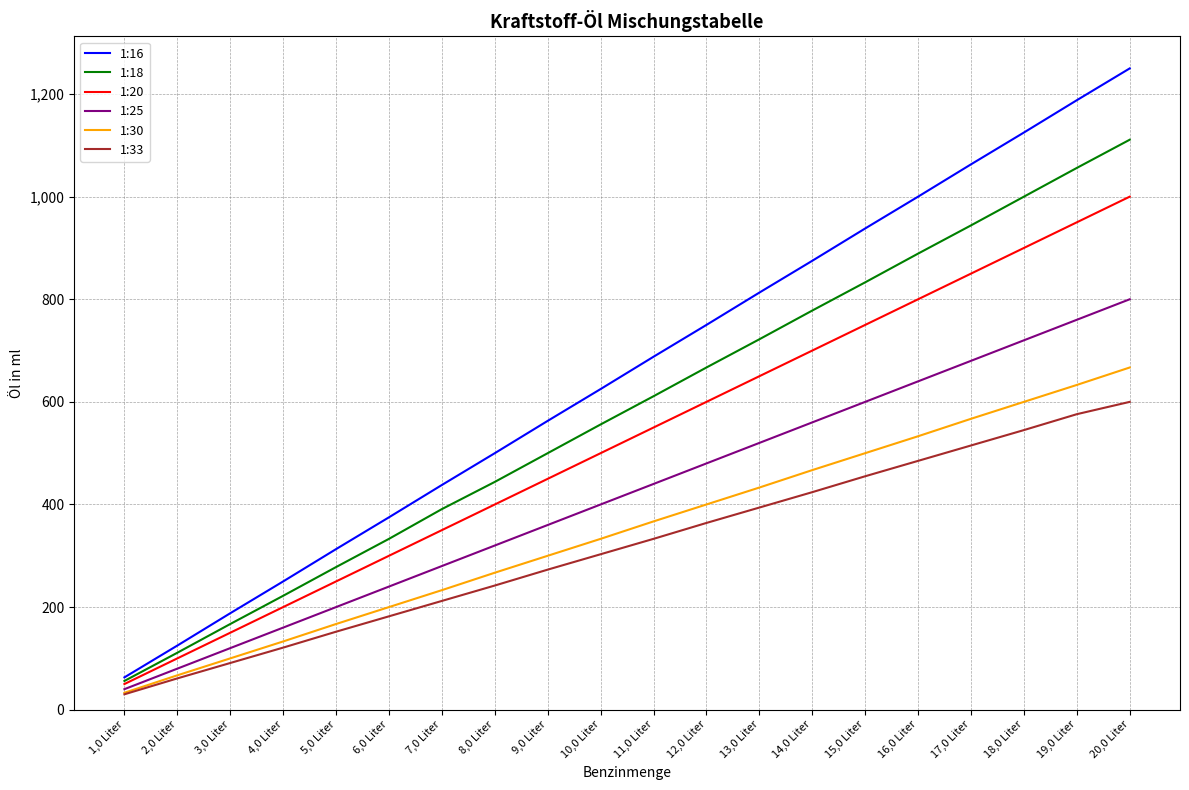

What is the difference between the highest and lowest values at 9,0 Liter?

290